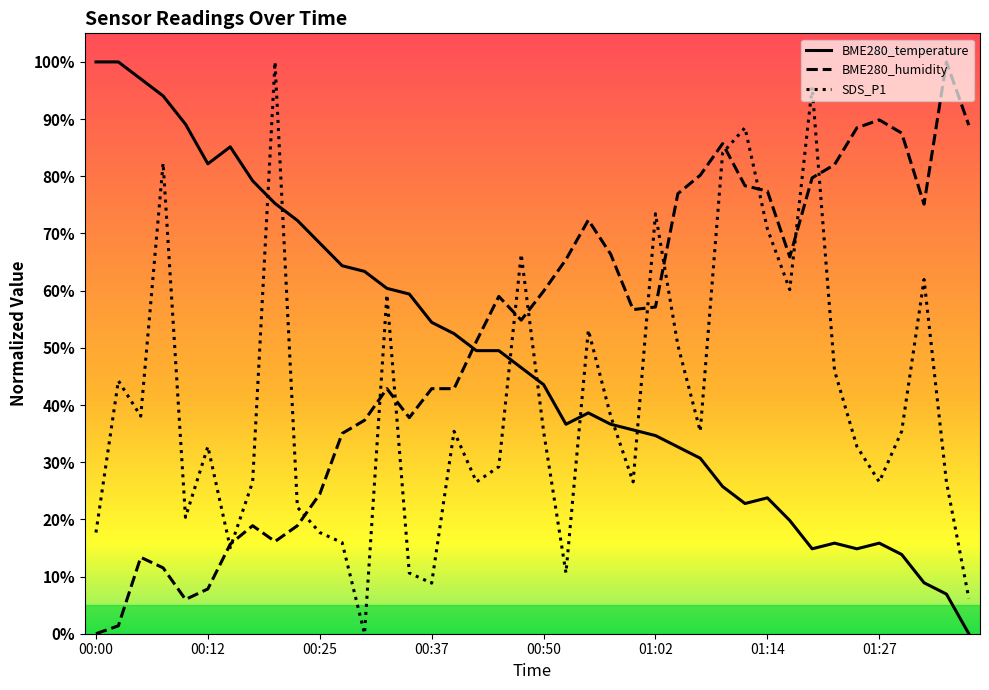

After their last crossing, which series has the higher values: BME280_temperature or BME280_humidity?

BME280_humidity